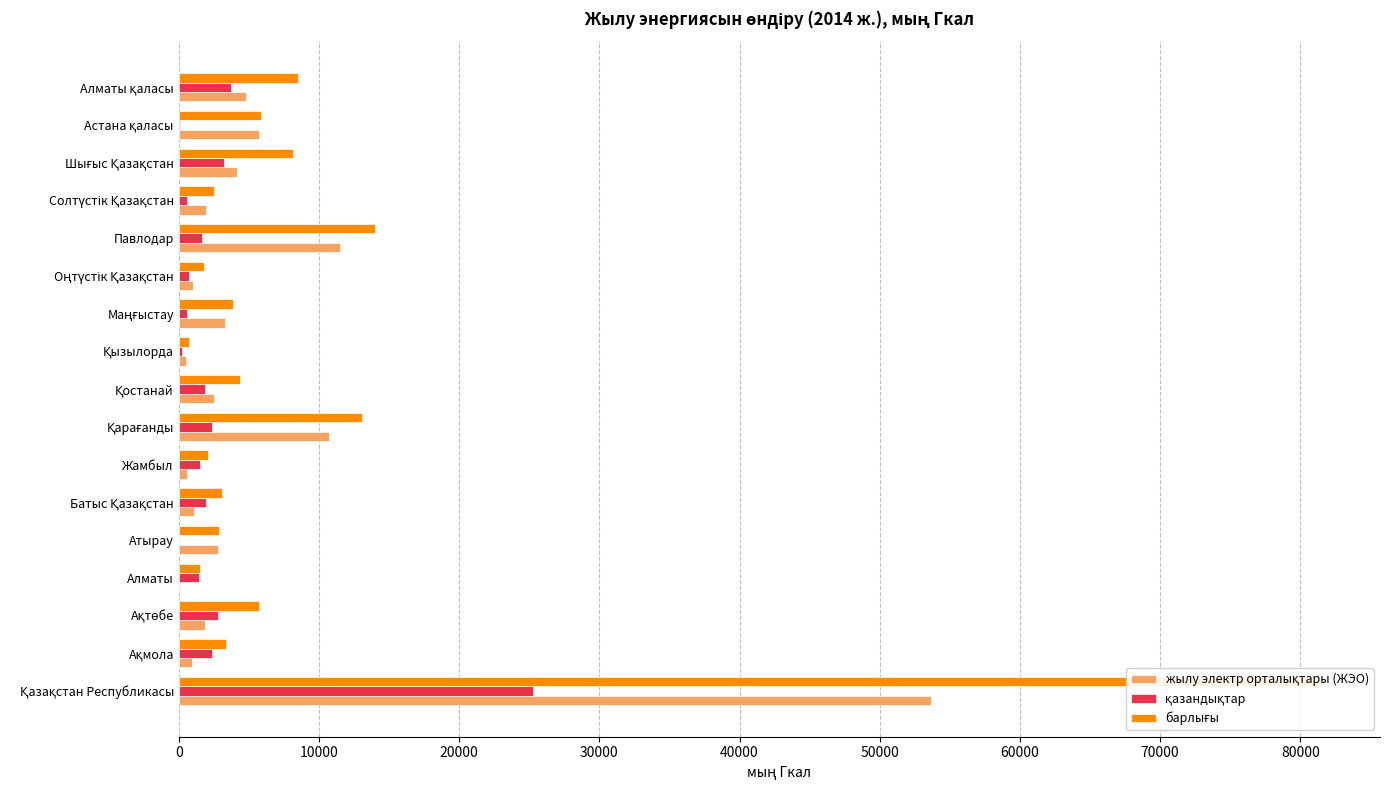

Which series has the largest total across all categories?

барлығы